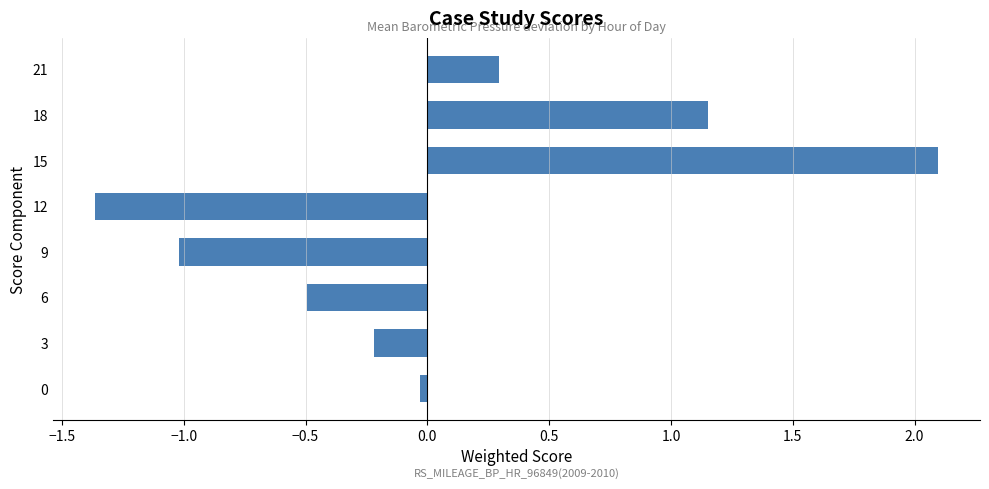

Which has a higher value, 18 or 3?

18